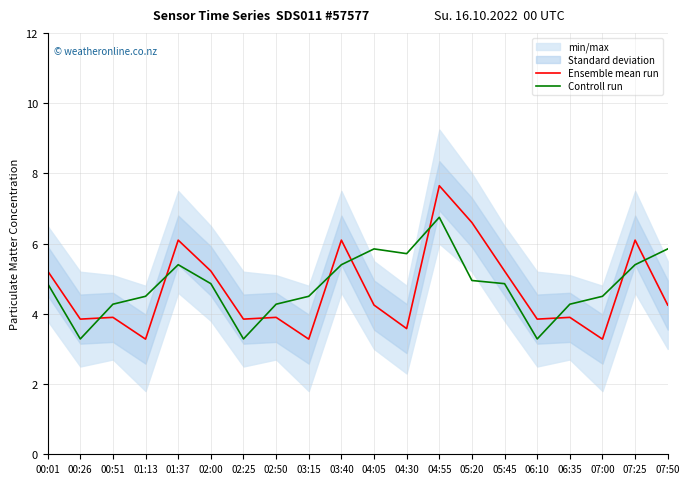

Between which two adjacent categories do Ensemble mean run and Controll run first intersect?

00:26 and 00:51